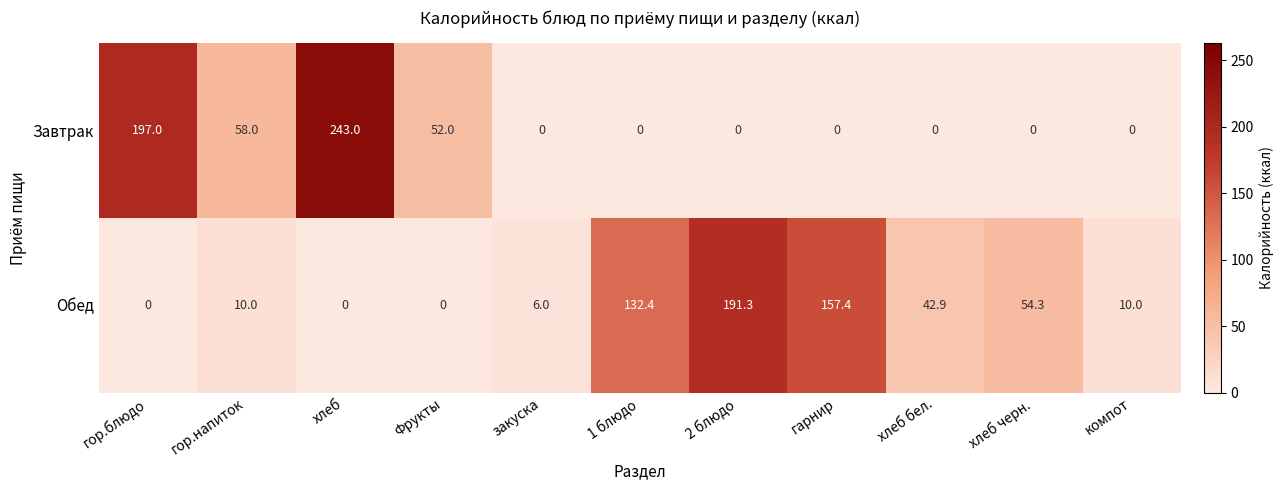

Rank the series at компот from lowest to highest value.

Завтрак, Обед